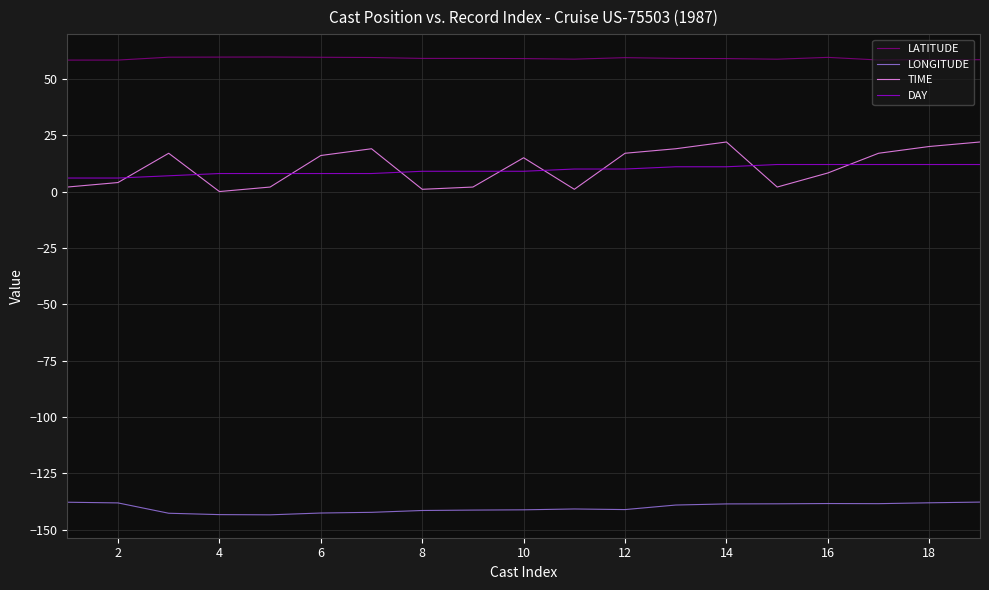

Which series has the largest total across all categories?

LATITUDE